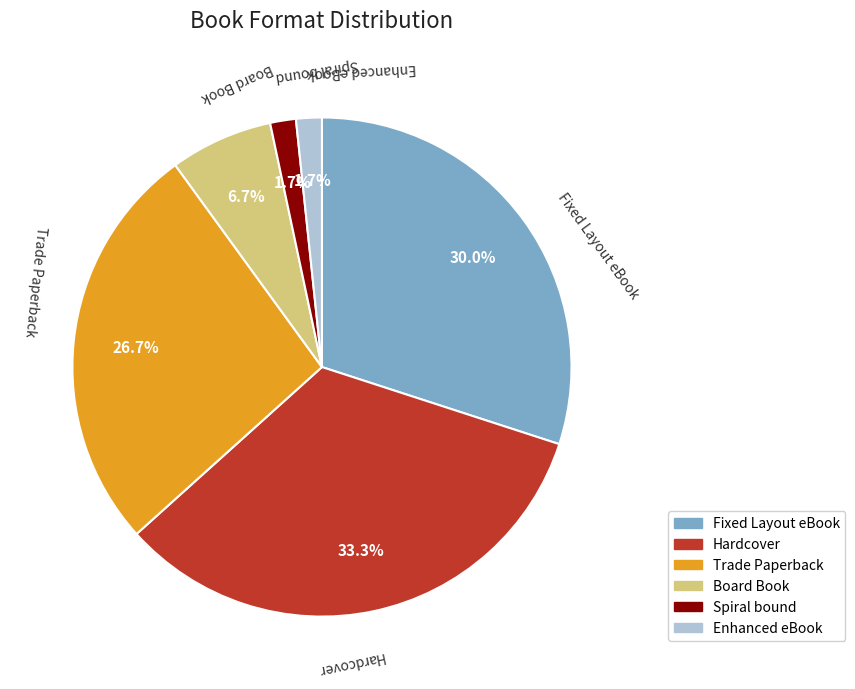

Combined, what portion of the pie is Hardcover and Board Book?

40.0%